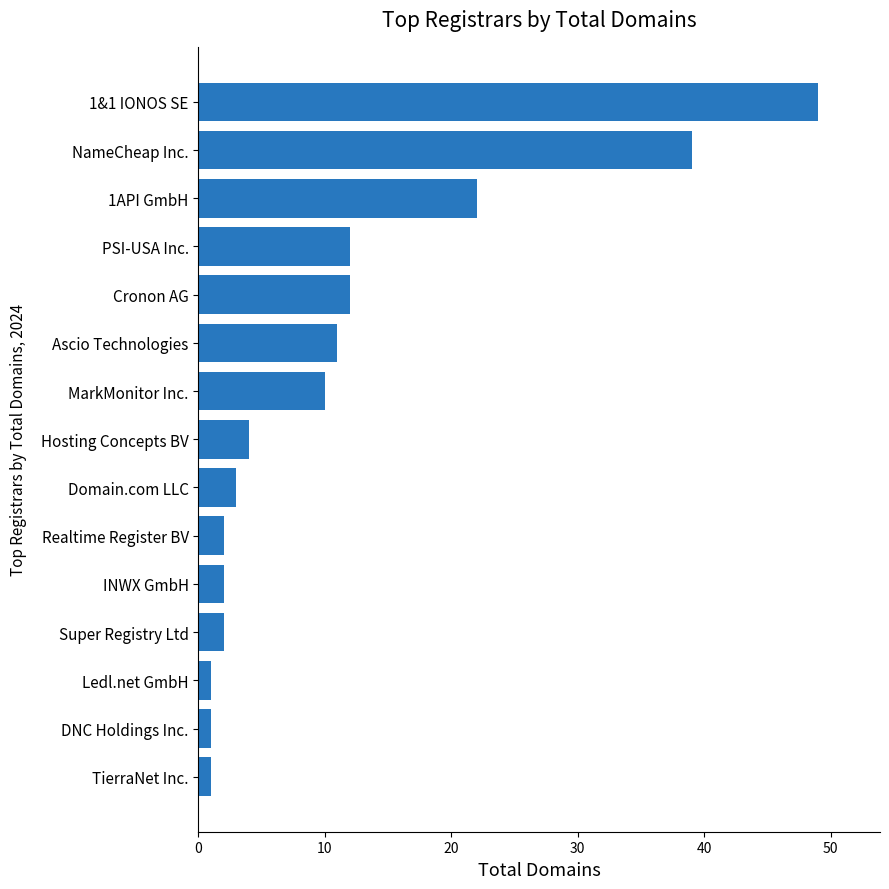

What is the difference between the second highest and second lowest values?

38